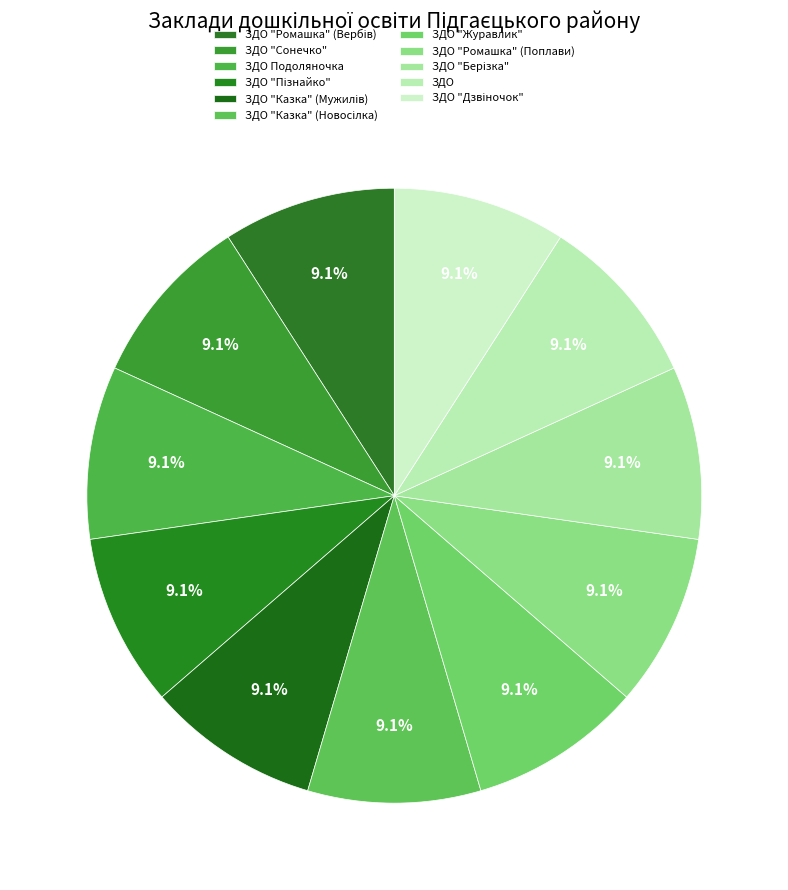

How many segments does this pie chart have?

11